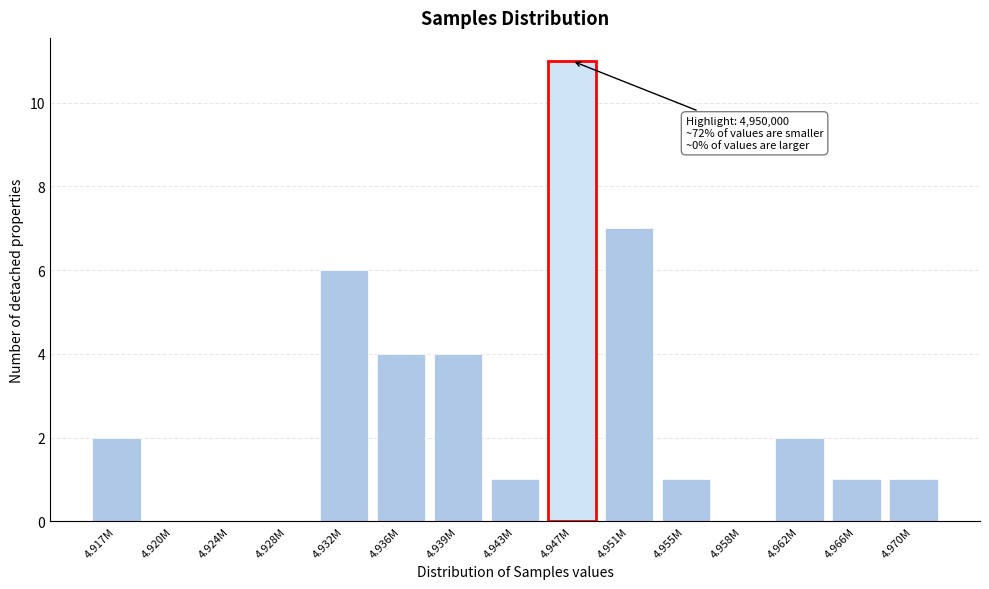

Reading left to right, list all the values displayed in this chart.

4.917M=2	4.920M=0	4.924M=0	4.928M=0	4.932M=6	4.936M=4	4.939M=4	4.943M=1	4.947M=11	4.951M=7	4.955M=1	4.958M=0	4.962M=2	4.966M=1	4.970M=1